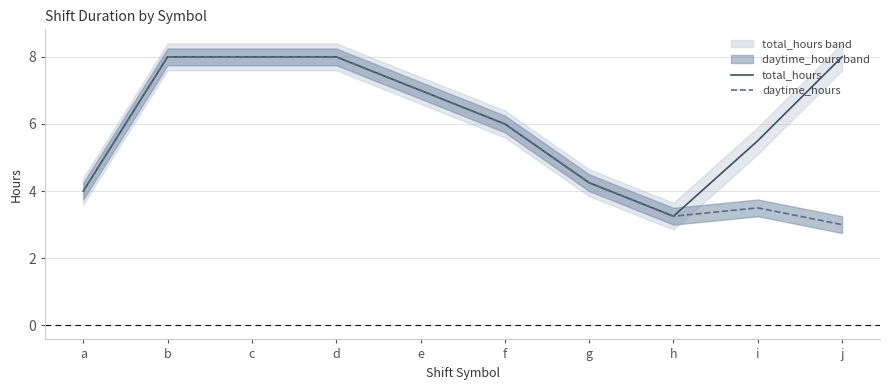

Reading right to left, transcribe all the data shown in this chart.

total_hours: 8.0	5.5	3.2	4.2	6.0	7.0	8.0	8.0	8.0	4.0
daytime_hours: 3.0	3.5	3.2	4.2	6.0	7.0	8.0	8.0	8.0	4.0